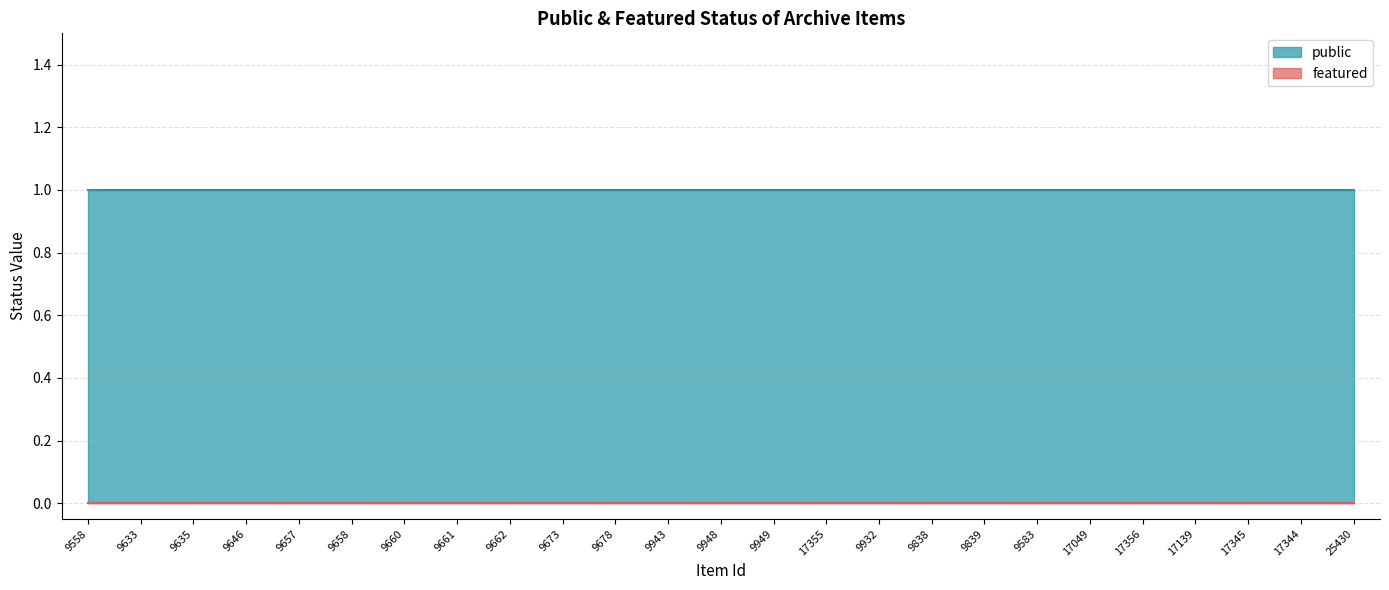

True or false: public and featured intersect in this chart.

False